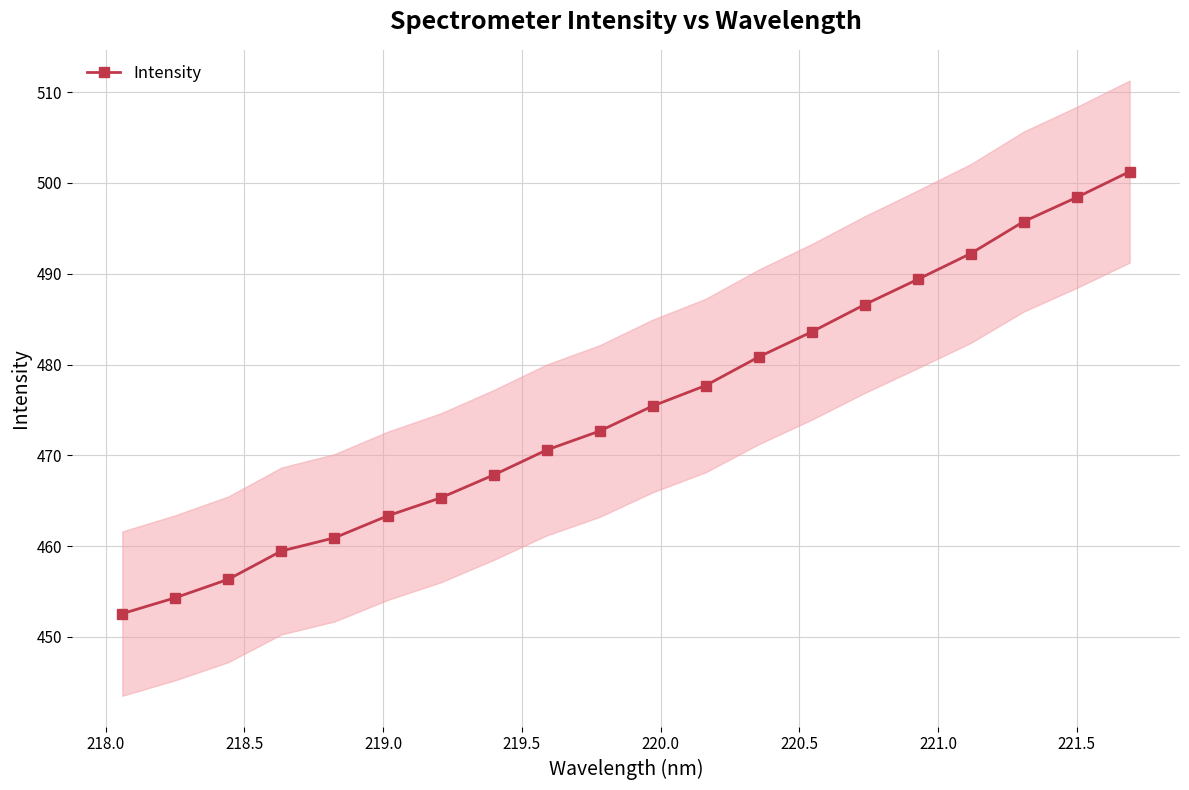

True or false: Intensity has more than 1 points higher than both neighbors.

False